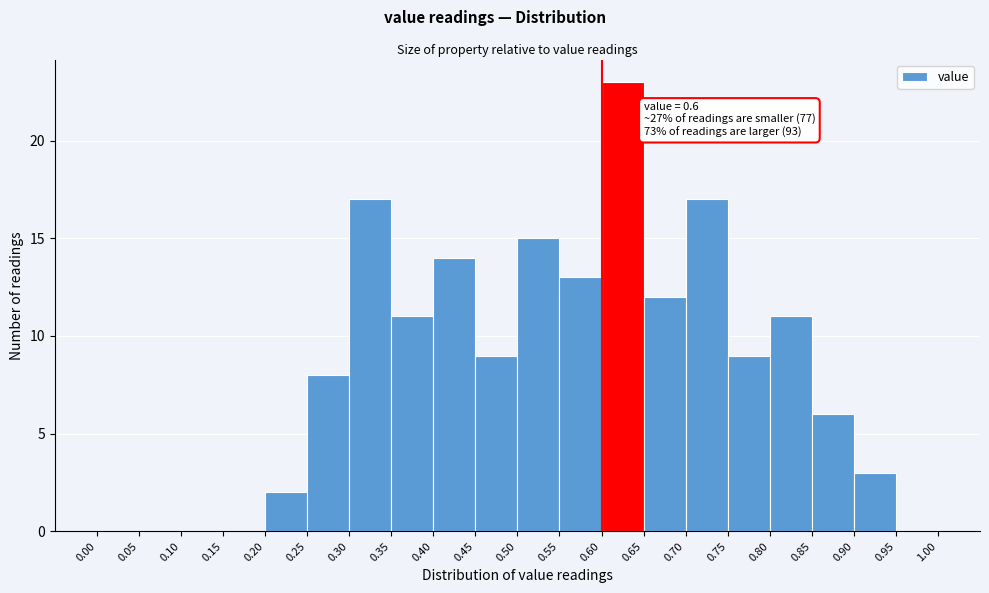

Which range on the x-axis has the tallest bar?

0.60 to 0.65